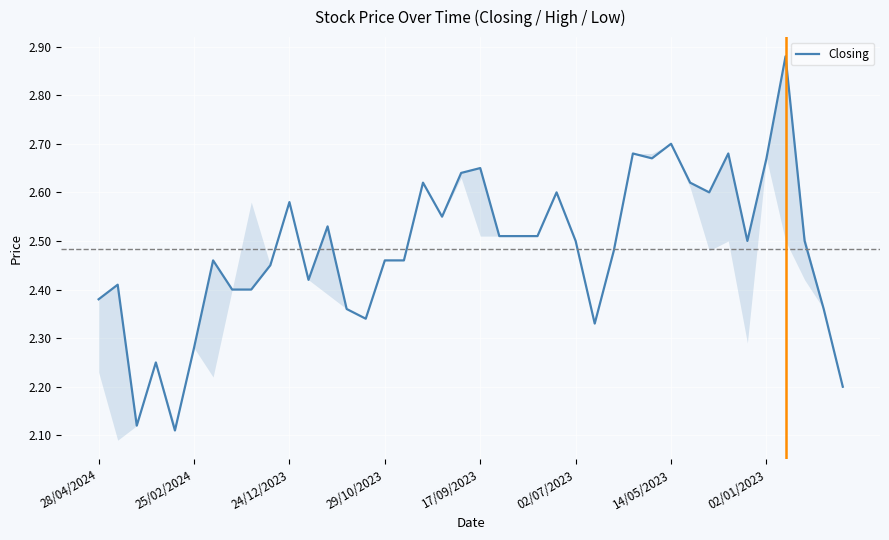

Is this an area chart (filled region under the line)?

No